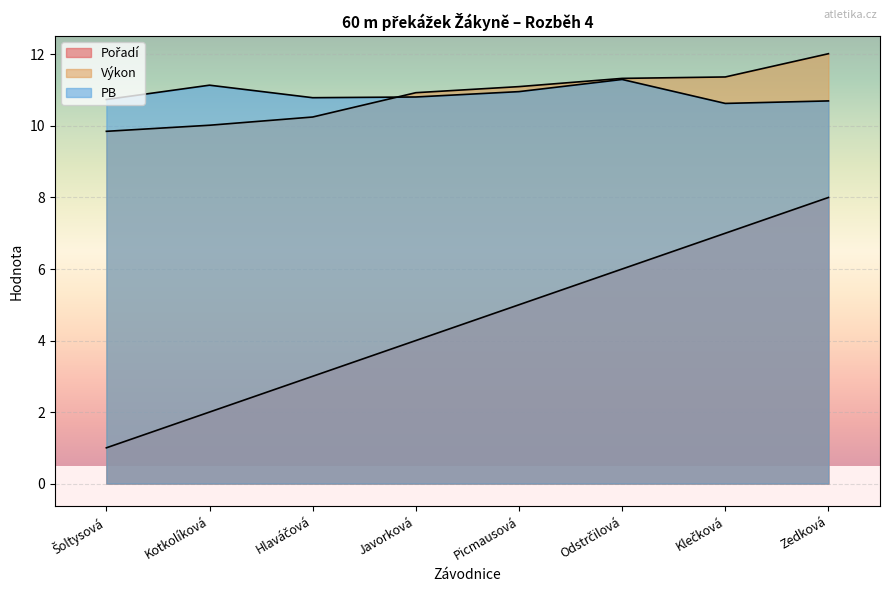

Between which two adjacent categories do Výkon and PB first intersect?

Hlaváčová and Javorková